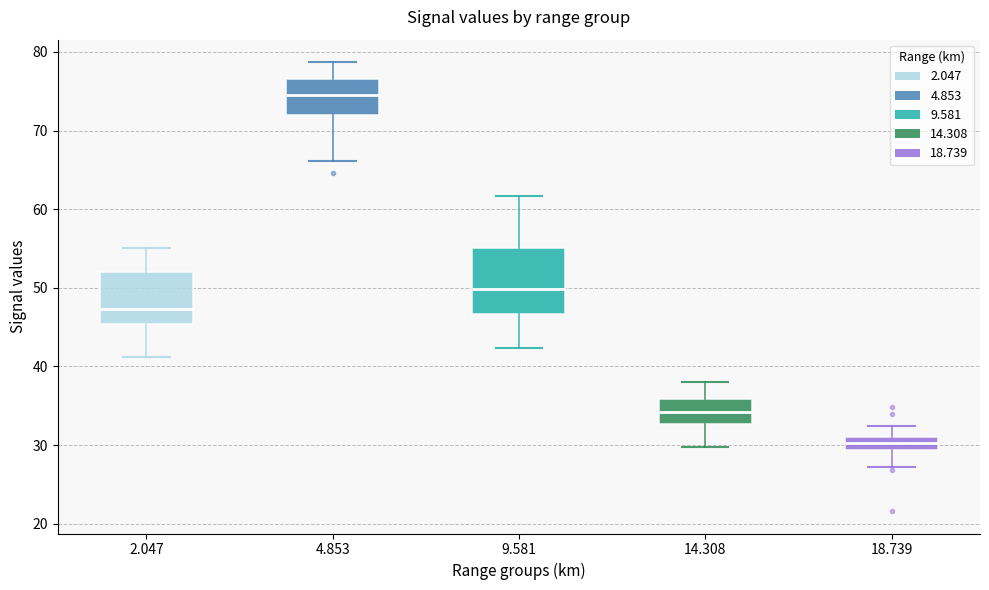

Reading left to right, read every box against the y-axis: the position of its median line, the range the box covers, and the ends of its whiskers. The values are not printed on the chart, so give them approximately, as read against the axis.

2.047: median 47, box 45 to 52, whiskers 41 to 55
4.853: median 75, box 72 to 77, whiskers 66 to 79
9.581: median 50, box 47 to 55, whiskers 42 to 62
14.308: median 34, box 33 to 36, whiskers 30 to 38
18.739: median 30, box 29 to 31, whiskers 27 to 32